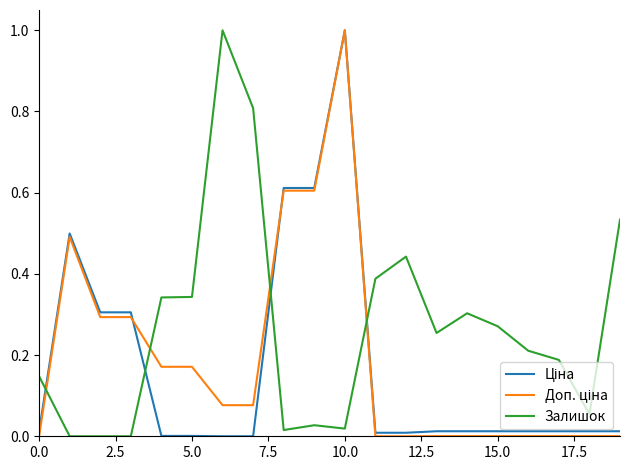

What is the maximum value shown in the chart?

1.0